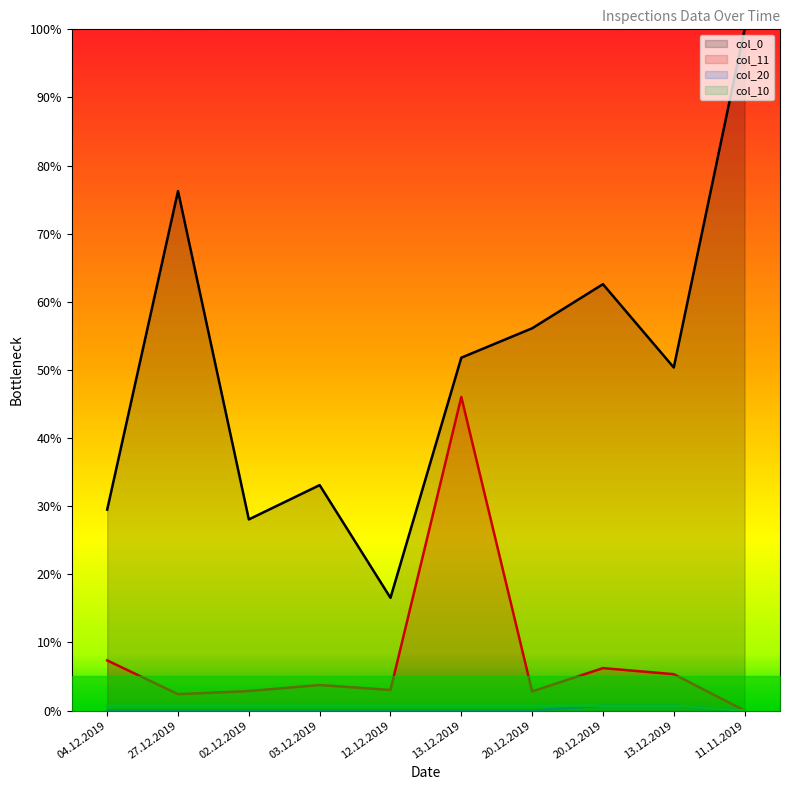

Between 03.12.2019 and 11.11.2019, which series saw the biggest shift?

col_0